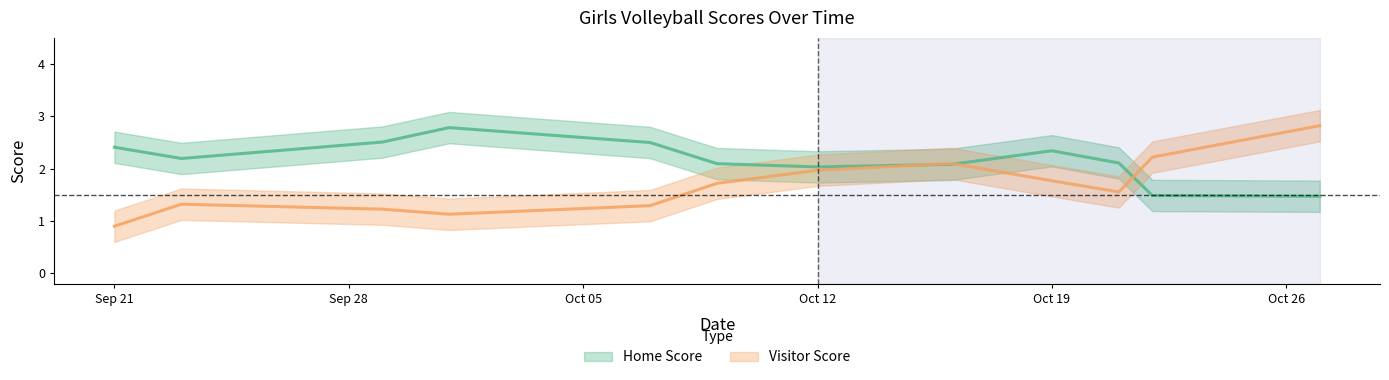

Which series changed the most between 2020-10-09 and 2020-10-19?

Home Score